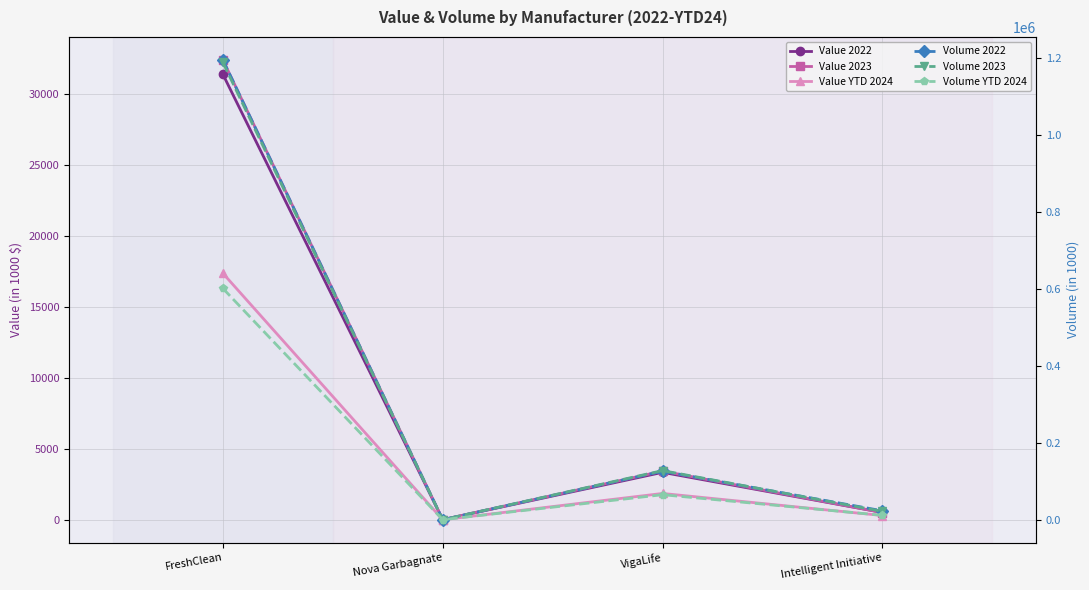

True or false: Volume 2023 has more than 2 interior local peaks.

False